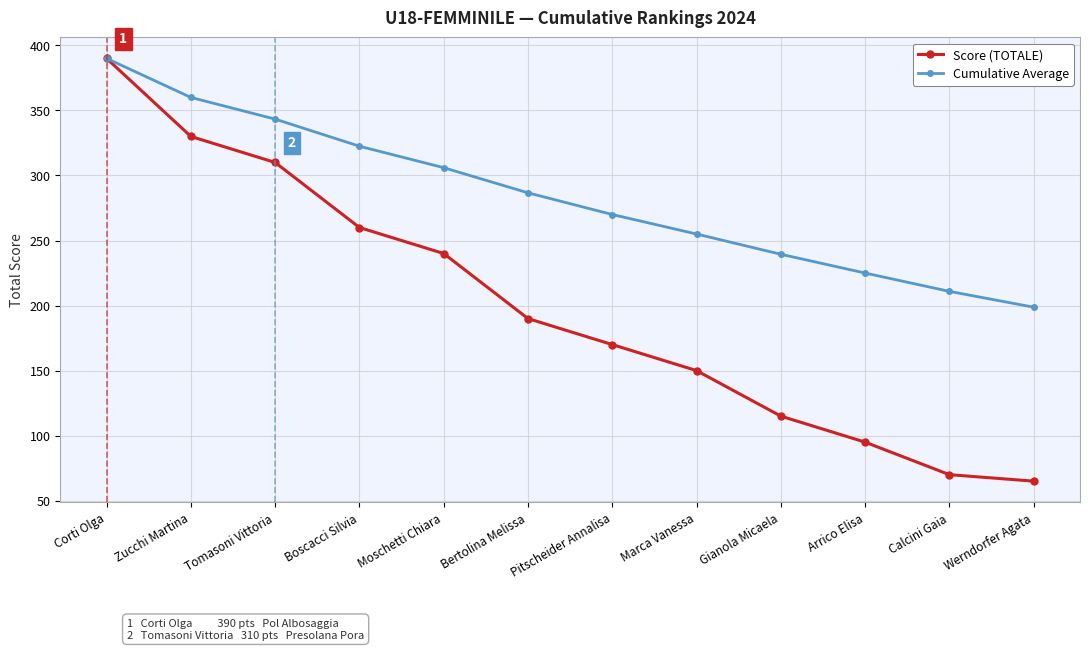

What is the total value across all series at Marca Vanessa?

405.0